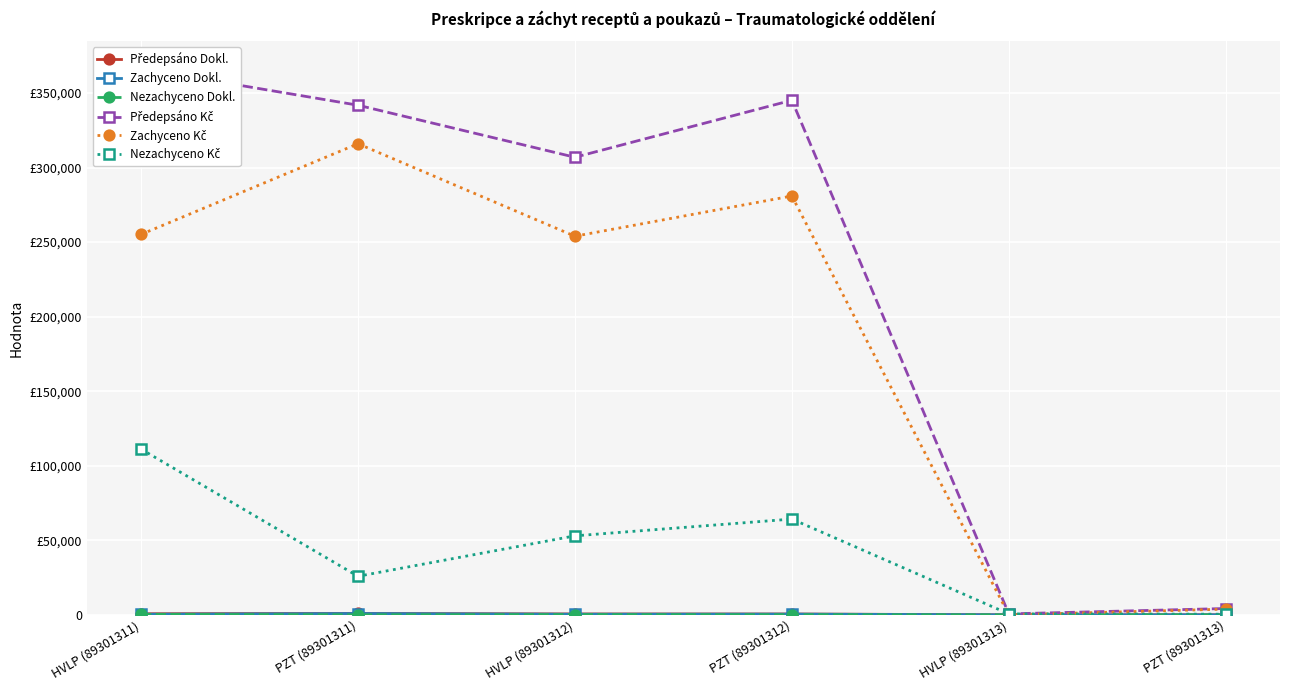

What is the sum of all Nezachyceno Dokl. values?

607.0